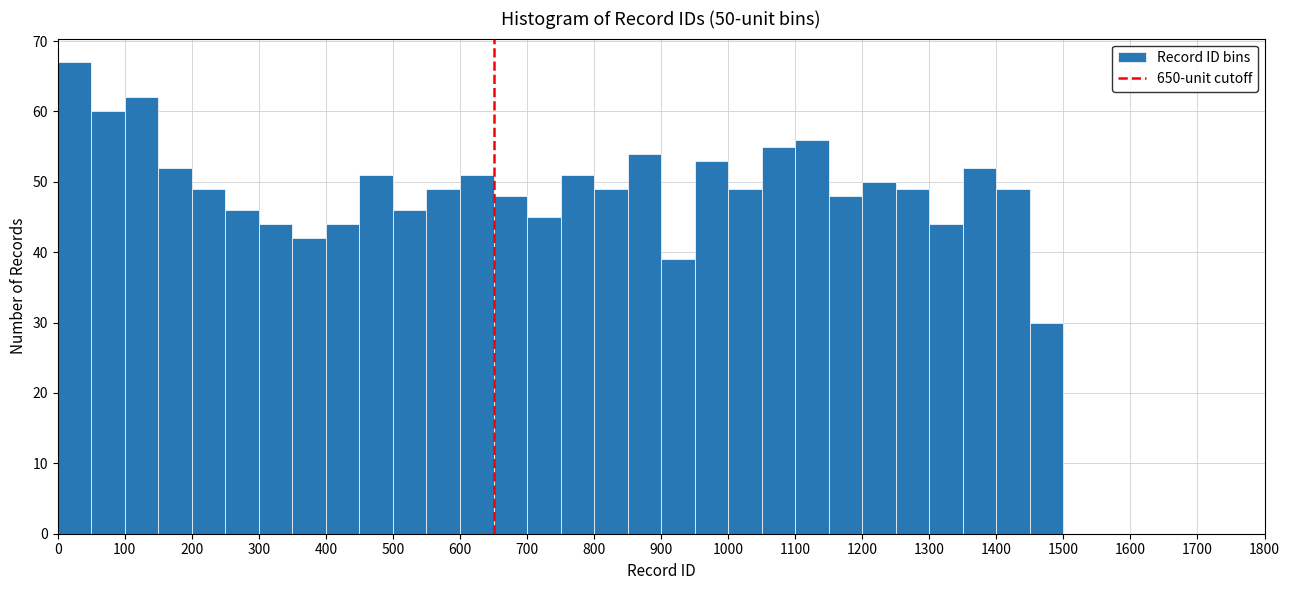

Which range on the x-axis has the tallest bar?

0 to 50